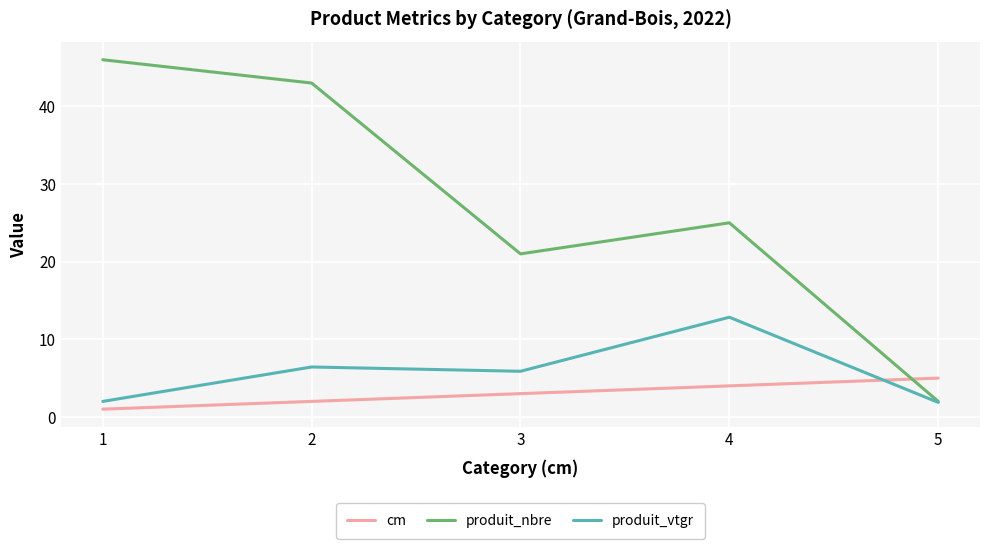

At how many categories does at least one series exceed 8?

4